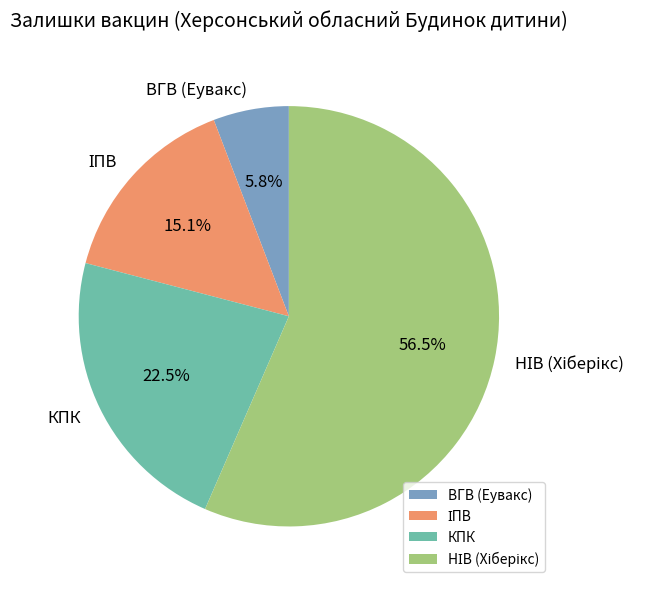

Is there any slice that represents more than half of the pie?

Yes